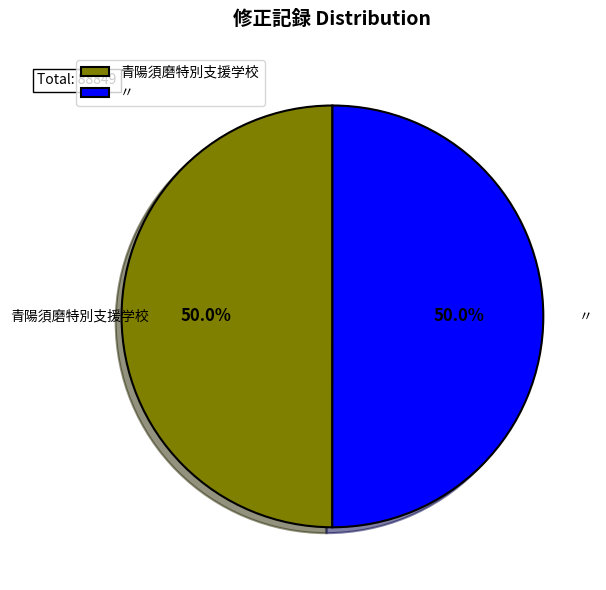

Is it true that 〃 is 50% of the pie?

True